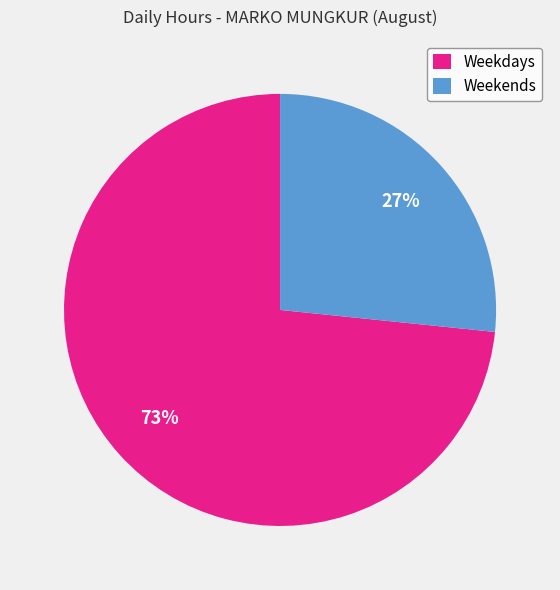

What is the majority slice?

Weekdays